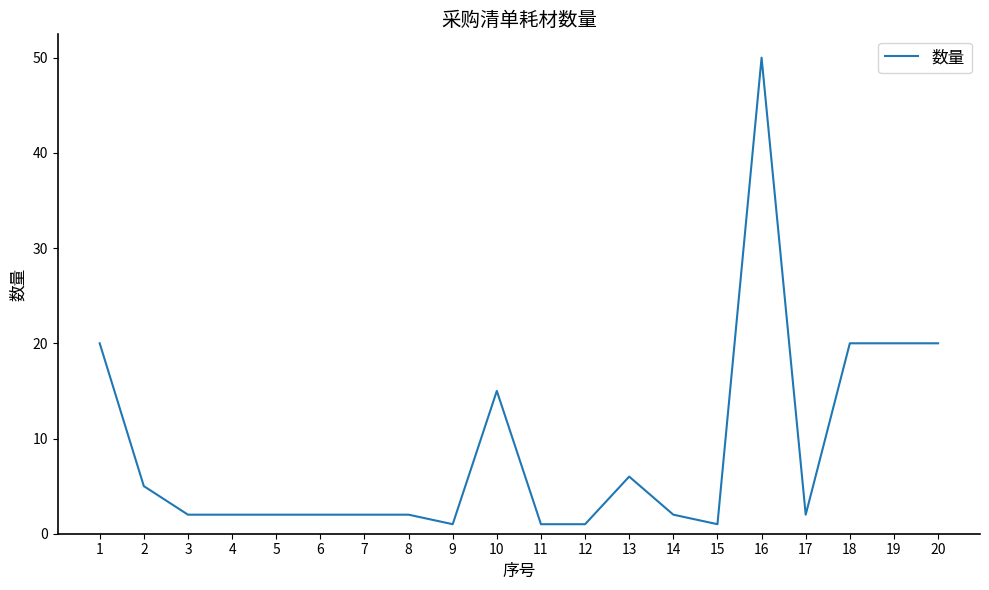

True or false: the data shows 5 at 2.

True